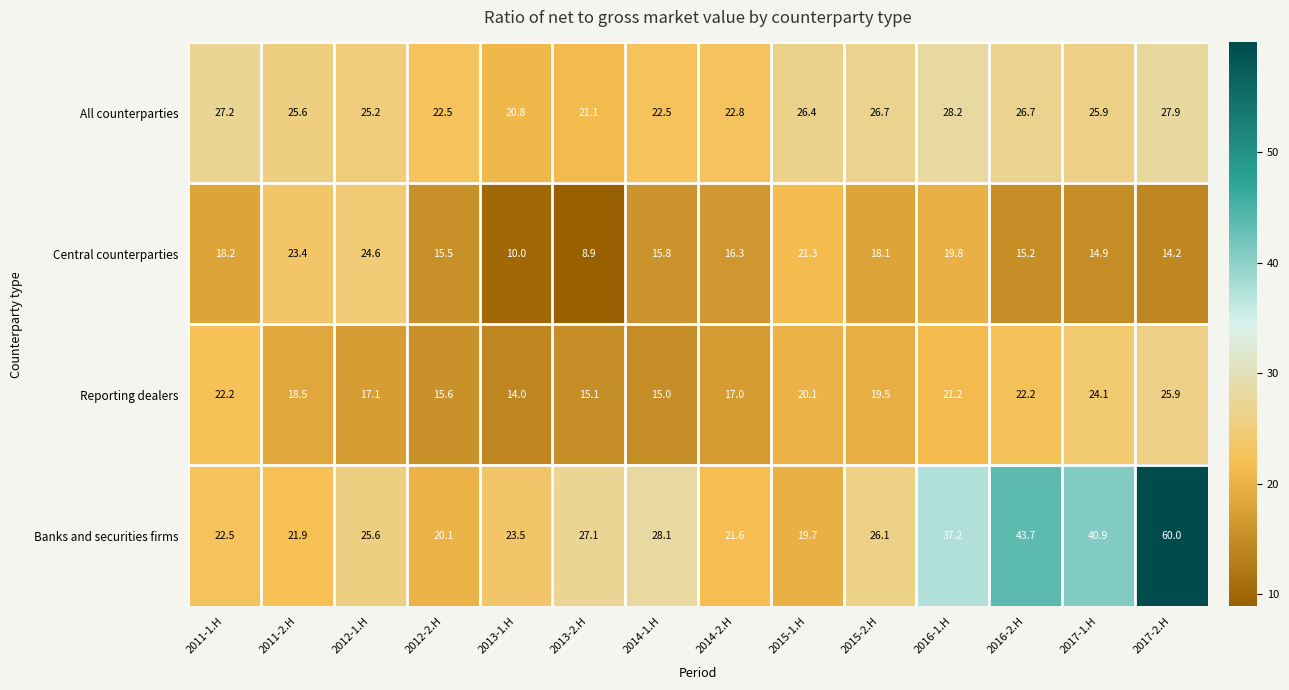

Between 2012-1.H and 2013-2.H, which series saw the biggest shift?

Central counterparties